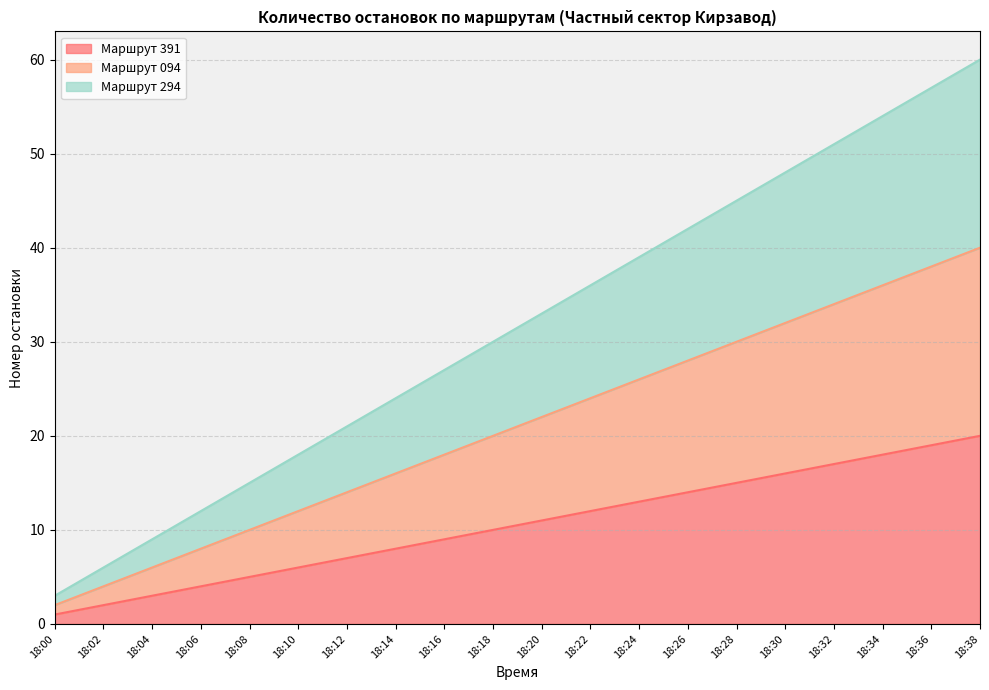

The value of Маршрут 294 at 18:18 is 14. True or false?

False